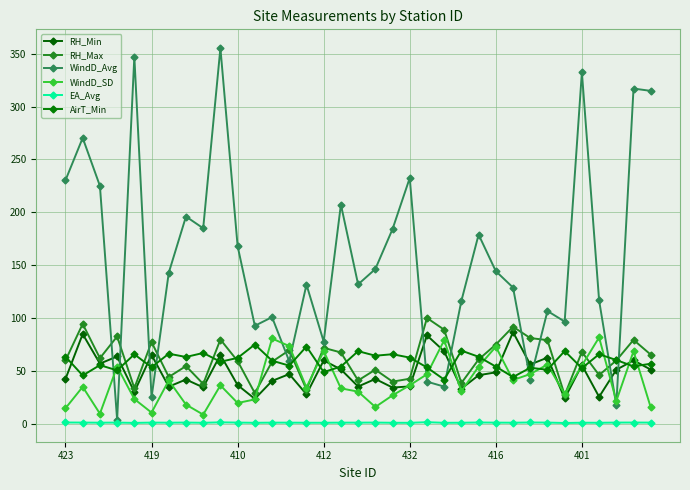

Where is WindD_Avg nearest to the value 179?

24